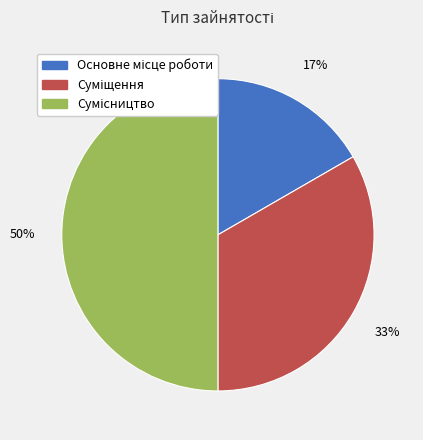

How many slices are in this pie chart?

3